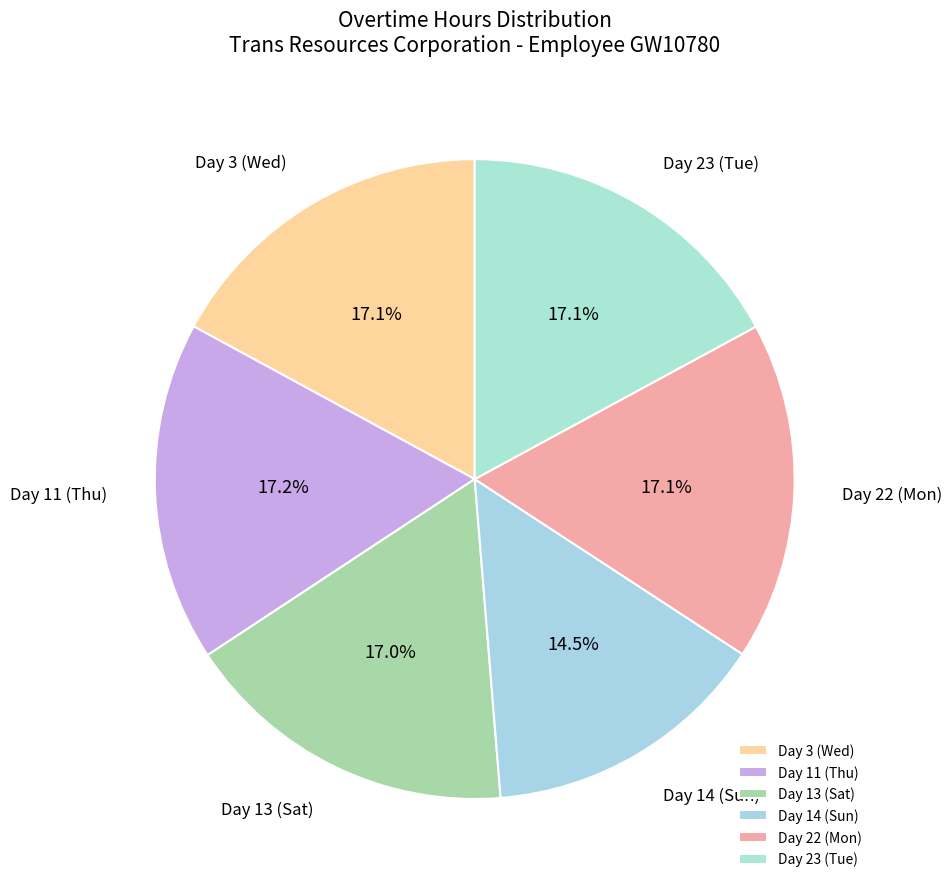

Is it true that Day 3 (Wed) is 24% of the pie?

False